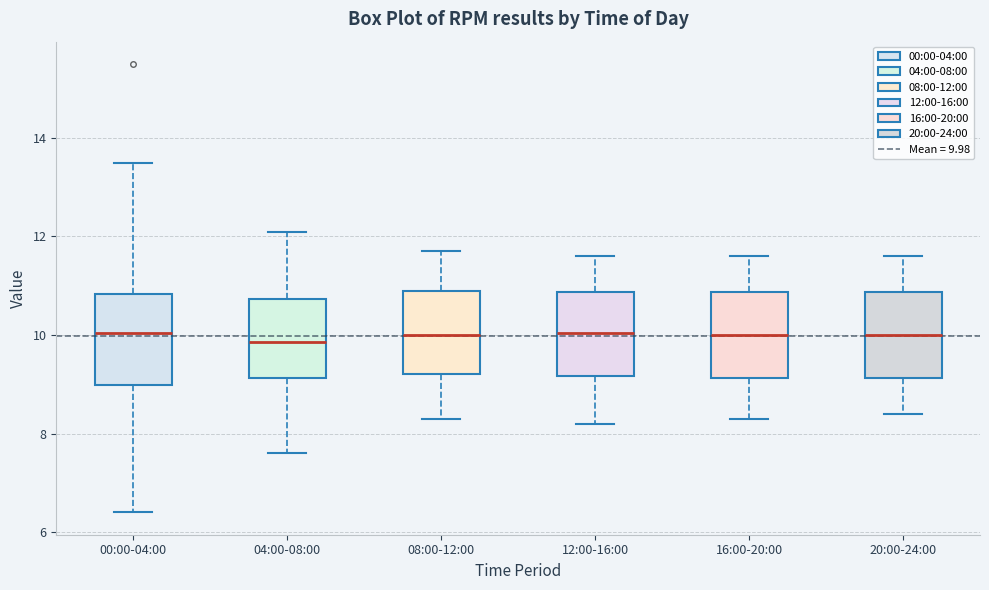

Reading left to right, read every box against the y-axis: the position of its median line, the range the box covers, and the ends of its whiskers. The values are not printed on the chart, so give them approximately, as read against the axis.

00:00-04:00: median 10.0, box 9.0 to 10.8, whiskers 6.4 to 13.6
04:00-08:00: median 9.8, box 9.2 to 10.8, whiskers 7.6 to 12.2
08:00-12:00: median 10.0, box 9.2 to 11.0, whiskers 8.4 to 11.8
12:00-16:00: median 10.0, box 9.2 to 10.8, whiskers 8.2 to 11.6
16:00-20:00: median 10.0, box 9.2 to 10.8, whiskers 8.4 to 11.6
20:00-24:00: median 10.0, box 9.2 to 10.8, whiskers 8.4 to 11.6